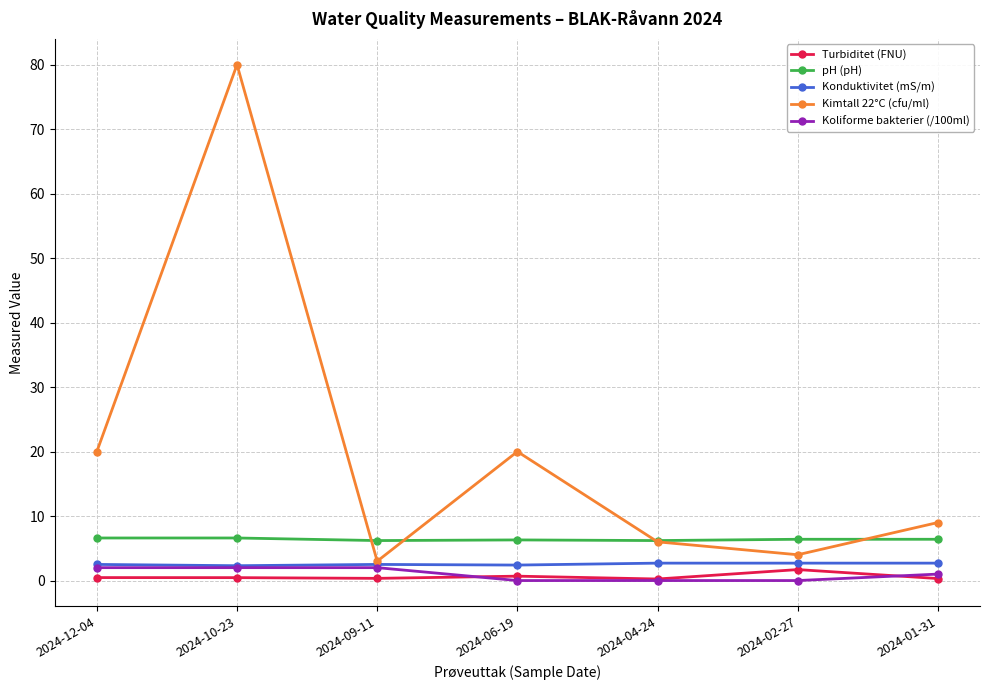

The value of Koliforme bakterier (/100ml) at 2024-09-11 is 2.0. True or false?

True